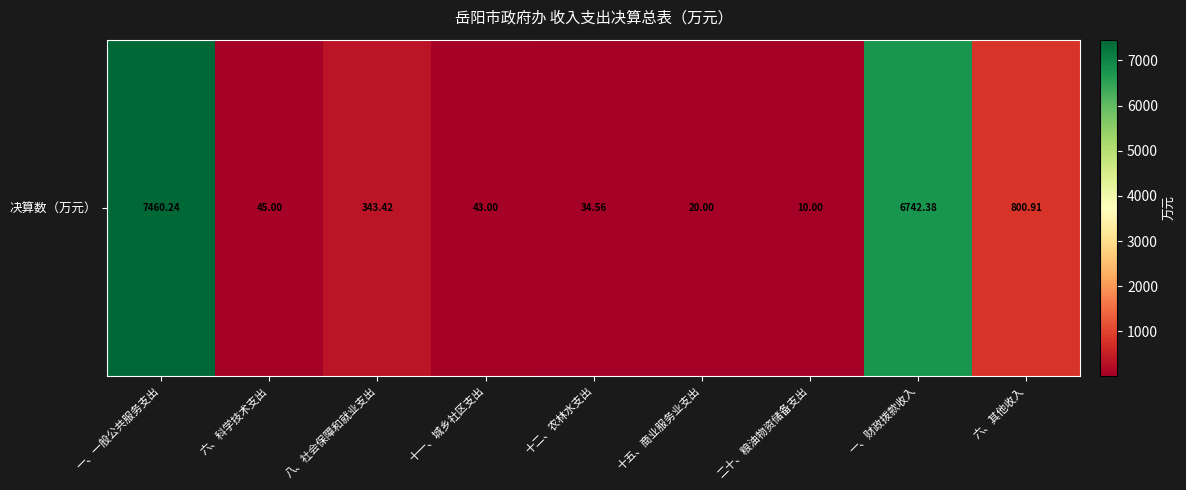

What is the sum of the values at 一、一般公共服务支出 and 六、其他收入?

8261.1